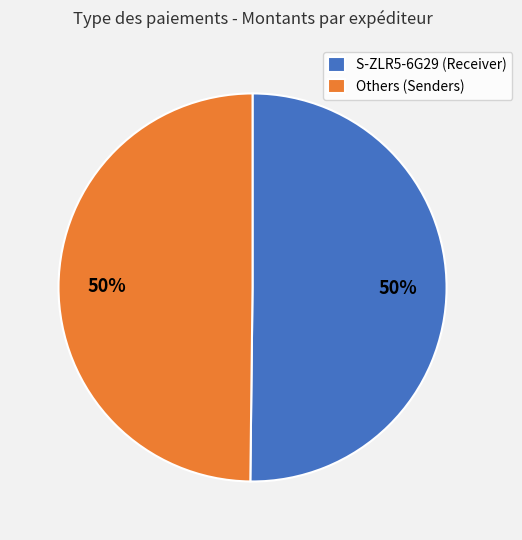

What percentage is the Others (Senders) slice, to the nearest percent?

50%